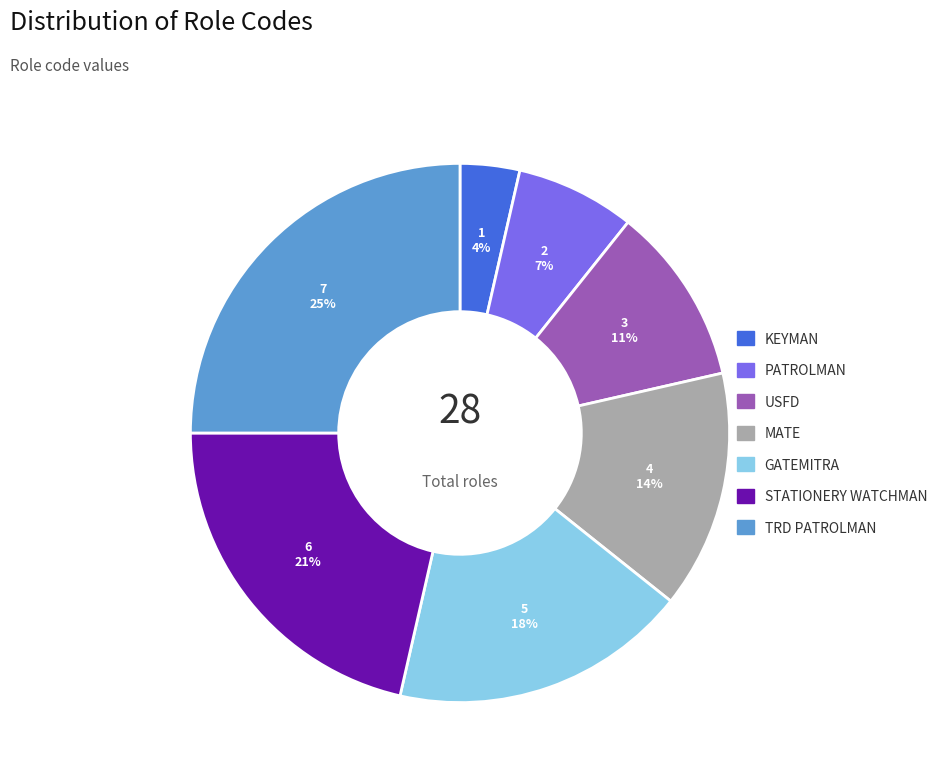

What percentage is the MATE slice, to the nearest percent?

14%